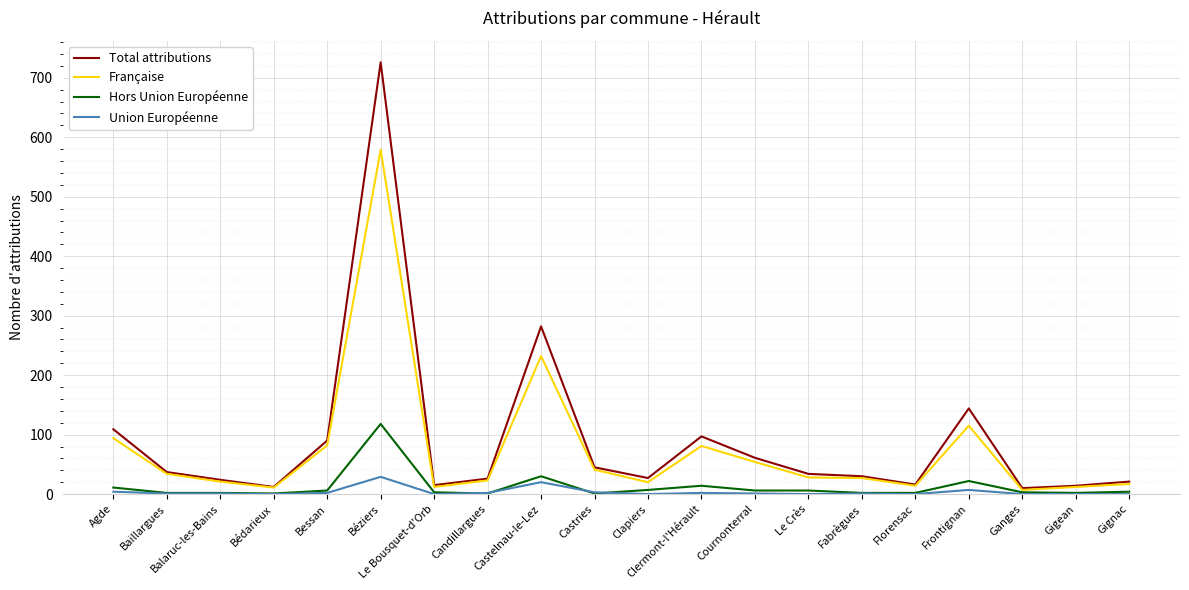

What is the sum of the Union Européenne values at Castries and Fabrègues?

4